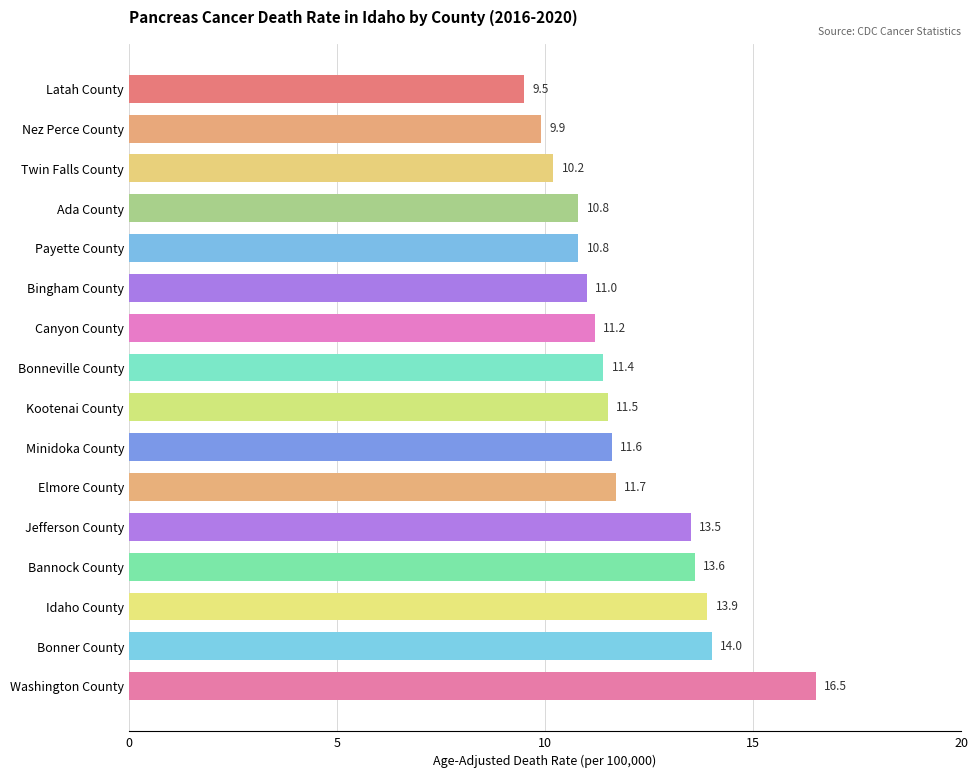

What position from the bottom is Bonneville County?

9